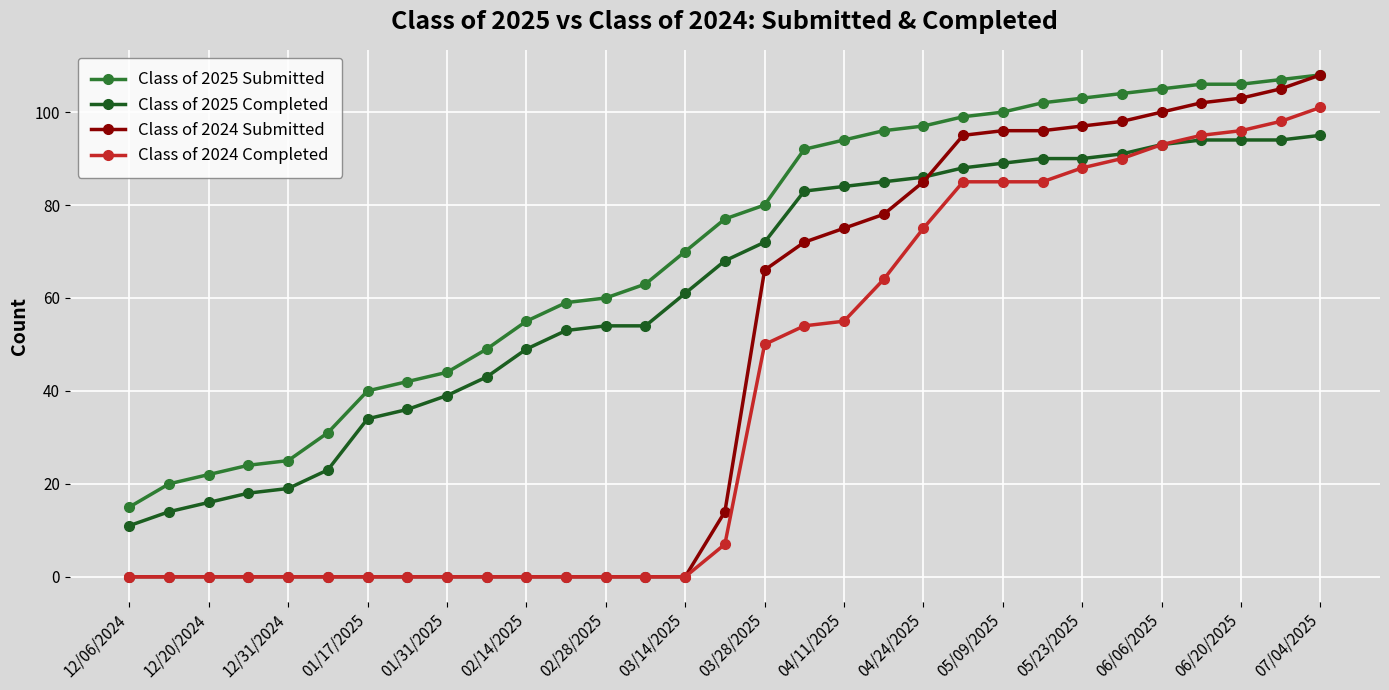

What is the sum of all Class of 2024 Submitted values?

1390